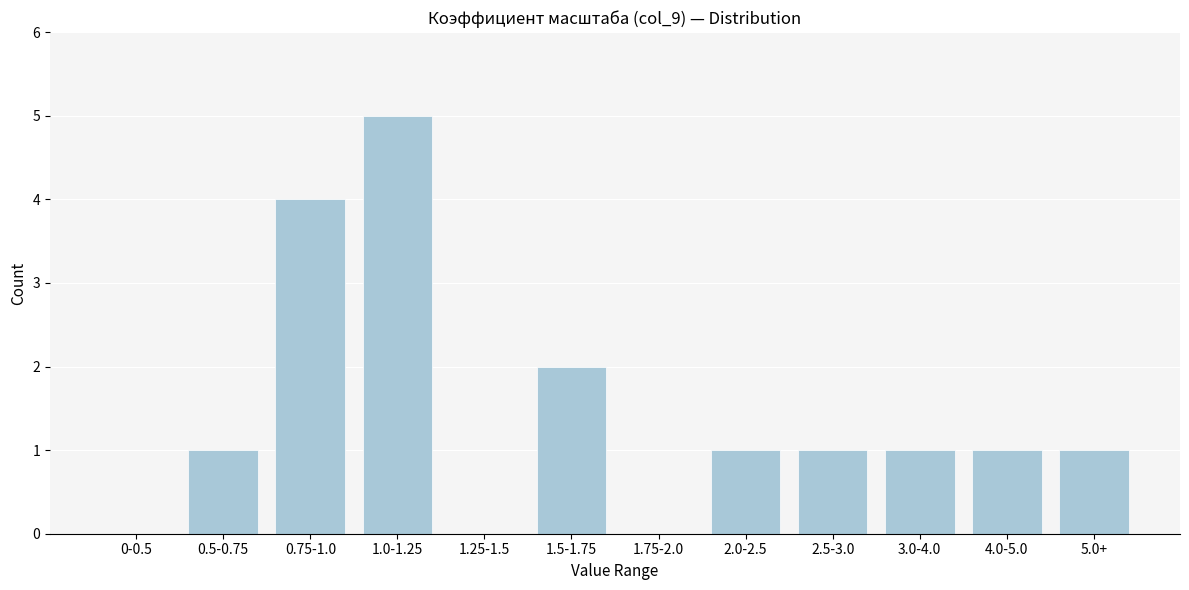

Reading left to right, extract all data points from this chart.

0-0.5=0	0.5-0.75=1	0.75-1.0=4	1.0-1.25=5	1.25-1.5=0	1.5-1.75=2	1.75-2.0=0	2.0-2.5=1	2.5-3.0=1	3.0-4.0=1	4.0-5.0=1	5.0+=1